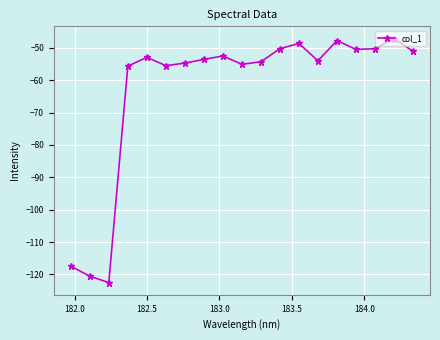

What is the difference between the second highest and minimum values?

74.7